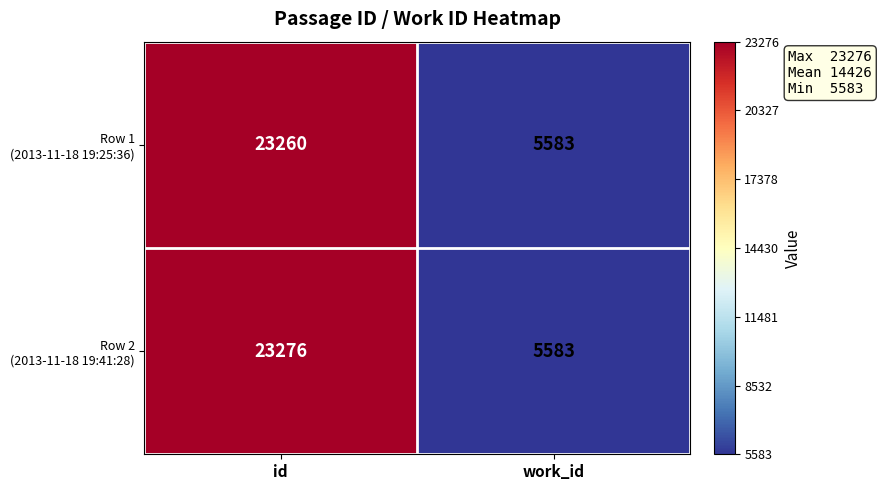

What is the smallest value displayed?

5583